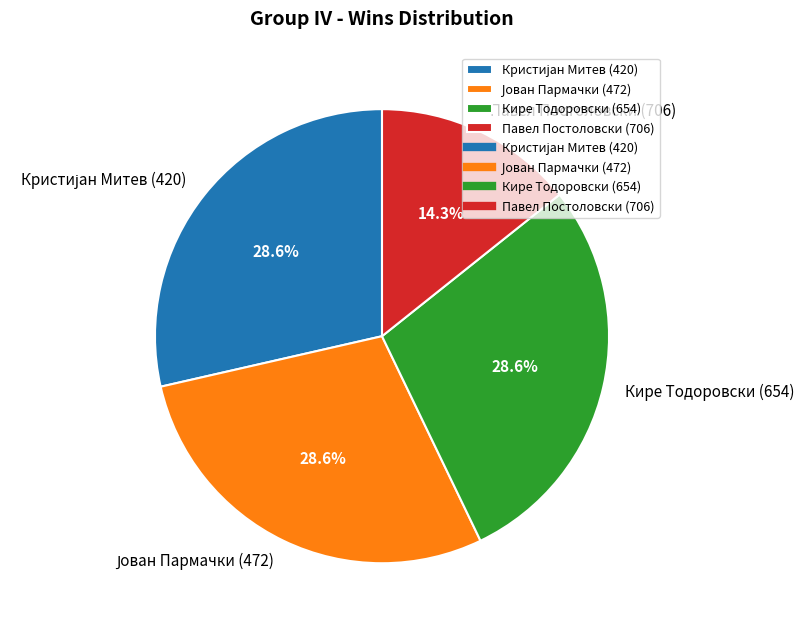

What percentage is NOT represented by Кире Тодоровски (654)?

71.4%